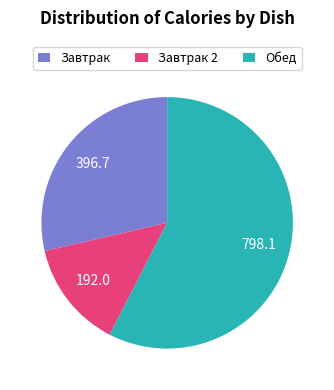

Is there a majority slice in this chart?

Yes